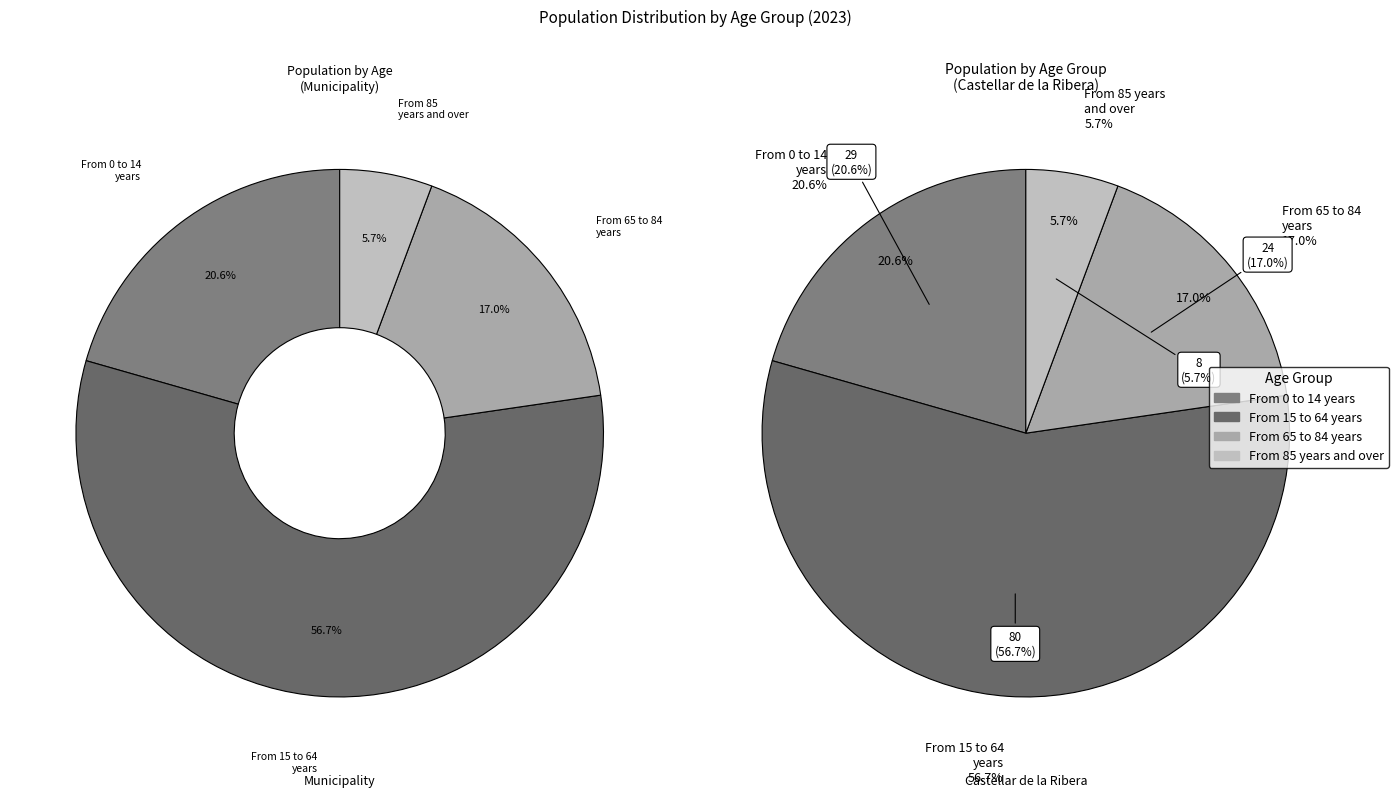

What is the change in value from From 0 to 14 years to From 15 to 64 years?

+51